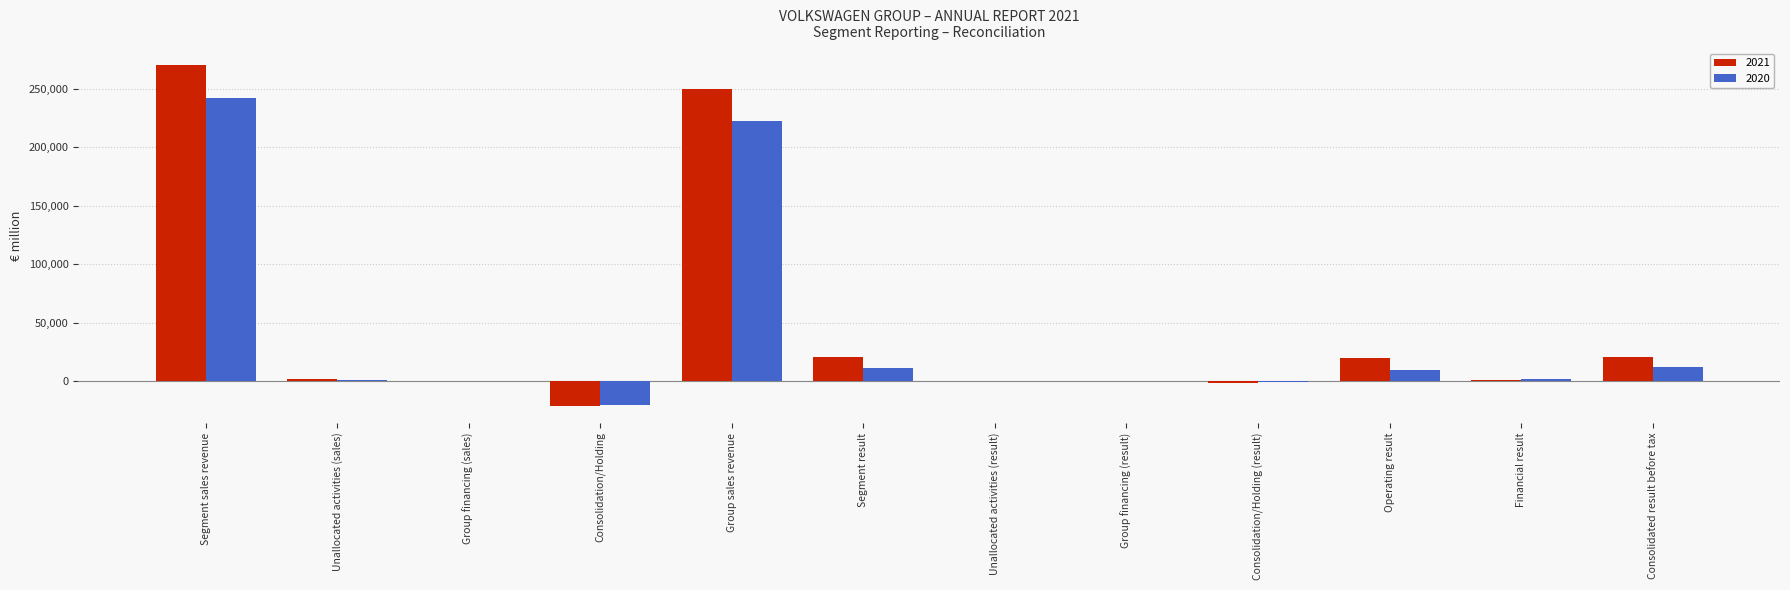

How many series are shown in this chart?

2